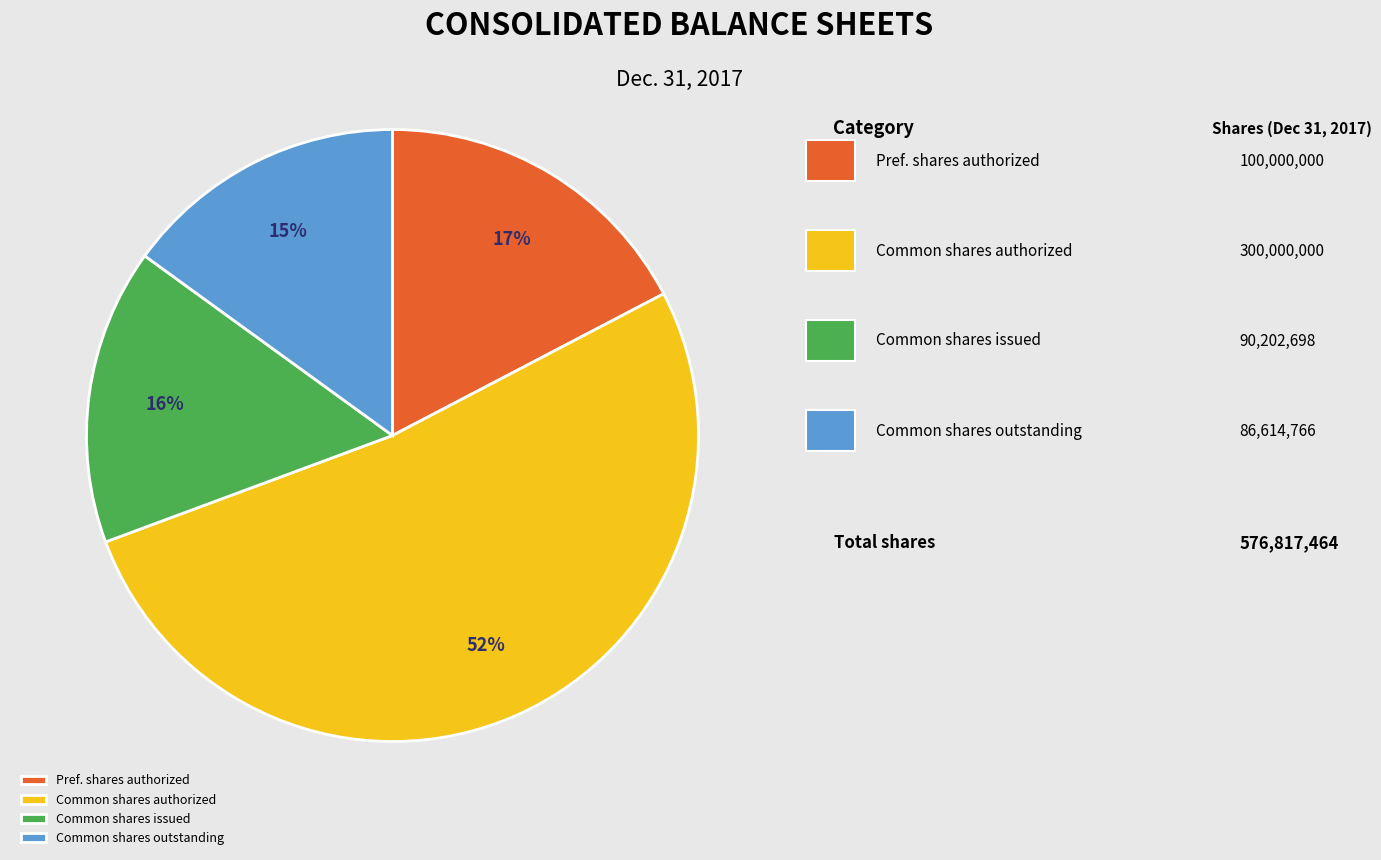

Rank the categories by value from highest to lowest.

Common shares authorized, Pref. shares authorized, Common shares issued, Common shares outstanding